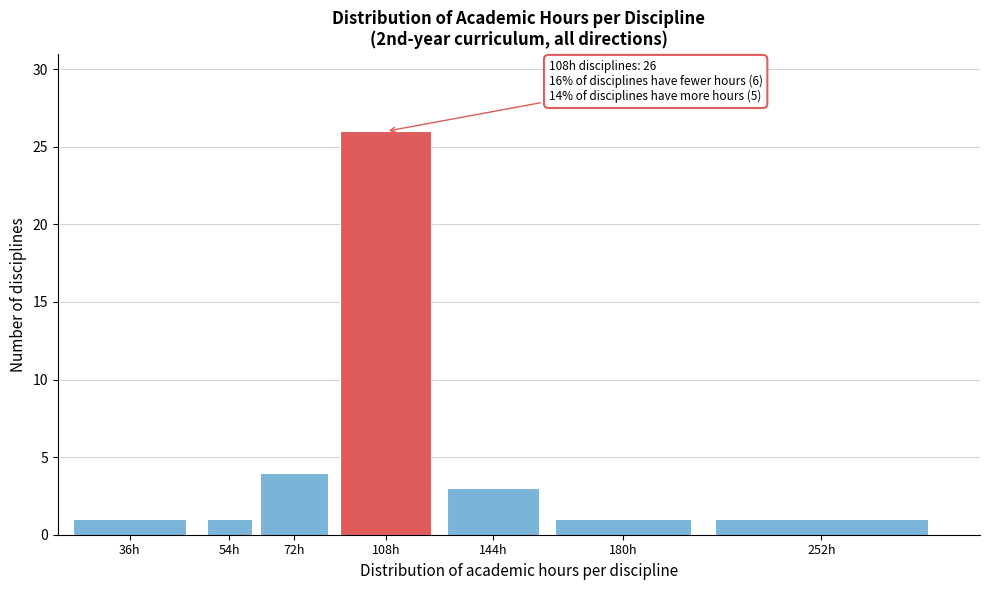

Reading left to right, transcribe all the data shown in this chart.

1	1	4	26	3	1	1